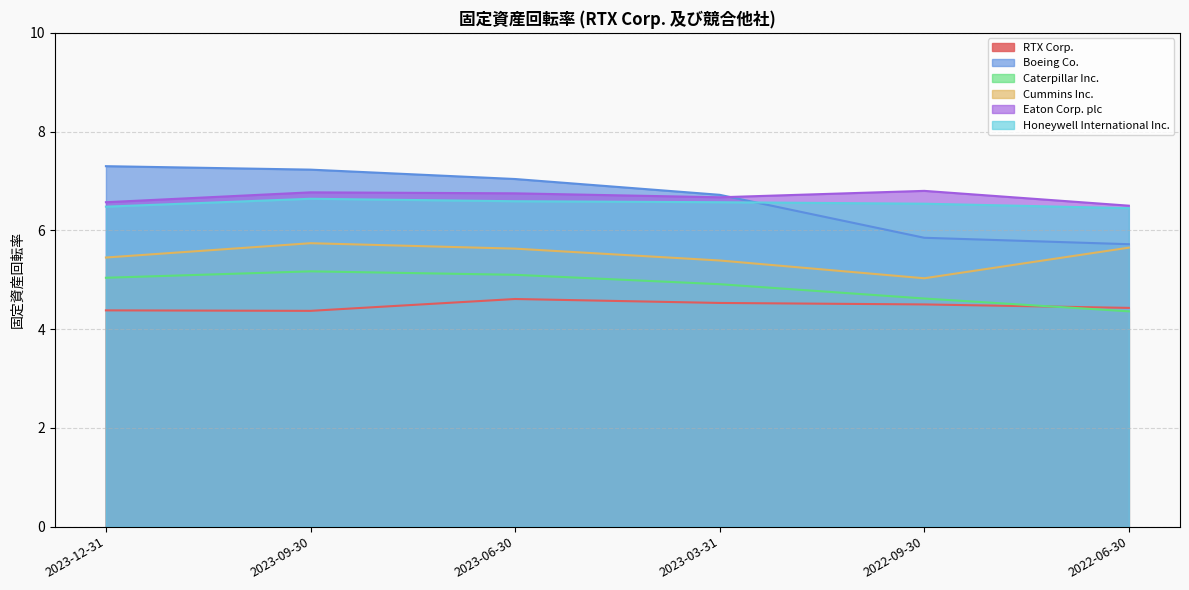

Reading left to right, transcribe all the data shown in this chart.

RTX Corp.: 2023-12-31=4.4	2023-09-30=4.4	2023-06-30=4.6	2023-03-31=4.5	2022-09-30=4.5	2022-06-30=4.4
Boeing Co.: 2023-12-31=7.3	2023-09-30=7.2	2023-06-30=7.0	2023-03-31=6.7	2022-09-30=5.8	2022-06-30=5.7
Caterpillar Inc.: 2023-12-31=5.0	2023-09-30=5.2	2023-06-30=5.1	2023-03-31=4.9	2022-09-30=4.6	2022-06-30=4.4
Cummins Inc.: 2023-12-31=5.5	2023-09-30=5.7	2023-06-30=5.6	2023-03-31=5.4	2022-09-30=5.0	2022-06-30=5.7
Eaton Corp. plc: 2023-12-31=6.6	2023-09-30=6.8	2023-06-30=6.8	2023-03-31=6.7	2022-09-30=6.8	2022-06-30=6.5
Honeywell International Inc.: 2023-12-31=6.5	2023-09-30=6.6	2023-06-30=6.6	2023-03-31=6.6	2022-09-30=6.5	2022-06-30=6.5